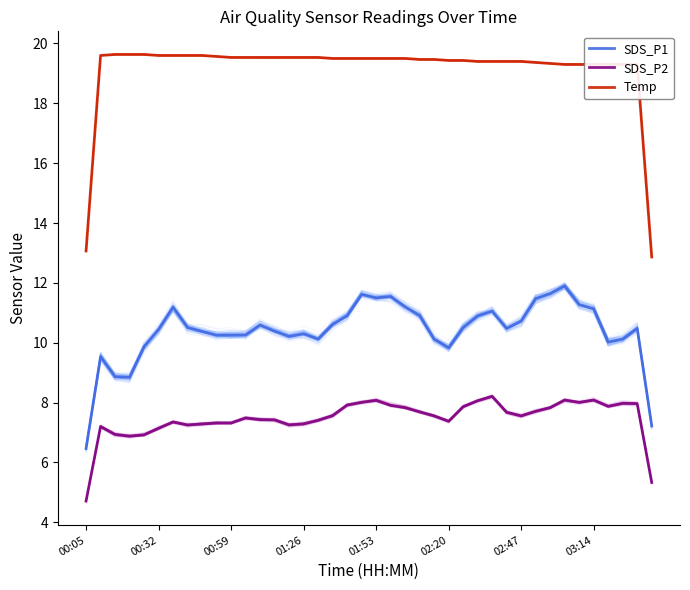

Reading right to left, extract all data points from this chart.

SDS_P1: 7.2	10.5	10.1	10.0	11.1	11.3	11.9	11.6	11.5	10.7	10.5	11.1	10.9	10.5	9.8	10.1	10.9	11.2	11.5	11.5	11.6	10.9	10.6	10.1	10.3	10.2	10.4	10.6	10.3	10.3	10.3	10.4	10.5	11.2	10.4	9.9	8.8	8.9	9.5	6.5
SDS_P2: 5.3	8.0	8.0	7.9	8.1	8.0	8.1	7.8	7.7	7.6	7.7	8.2	8.1	7.9	7.4	7.6	7.7	7.8	7.9	8.1	8.0	7.9	7.6	7.4	7.3	7.3	7.4	7.4	7.5	7.3	7.3	7.3	7.3	7.4	7.1	6.9	6.9	6.9	7.2	4.7
Temp: 12.9	19.3	19.3	19.3	19.3	19.3	19.3	19.3	19.4	19.4	19.4	19.4	19.4	19.4	19.4	19.5	19.5	19.5	19.5	19.5	19.5	19.5	19.5	19.5	19.5	19.5	19.5	19.5	19.5	19.5	19.6	19.6	19.6	19.6	19.6	19.6	19.6	19.6	19.6	13.1